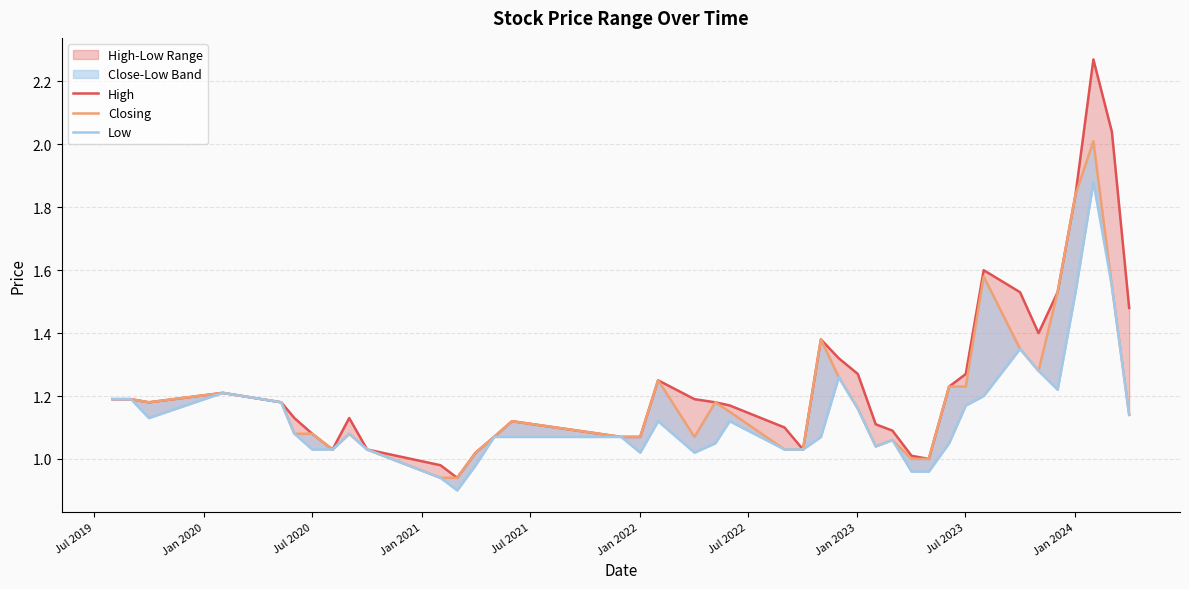

What is the difference between the maximum and minimum values in the High series?

1.3